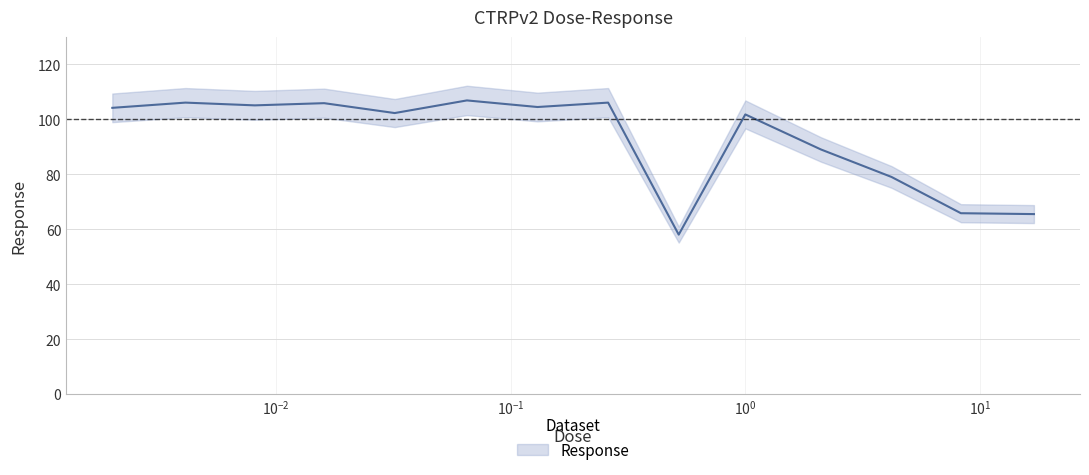

How many lines are shown in the chart?

1